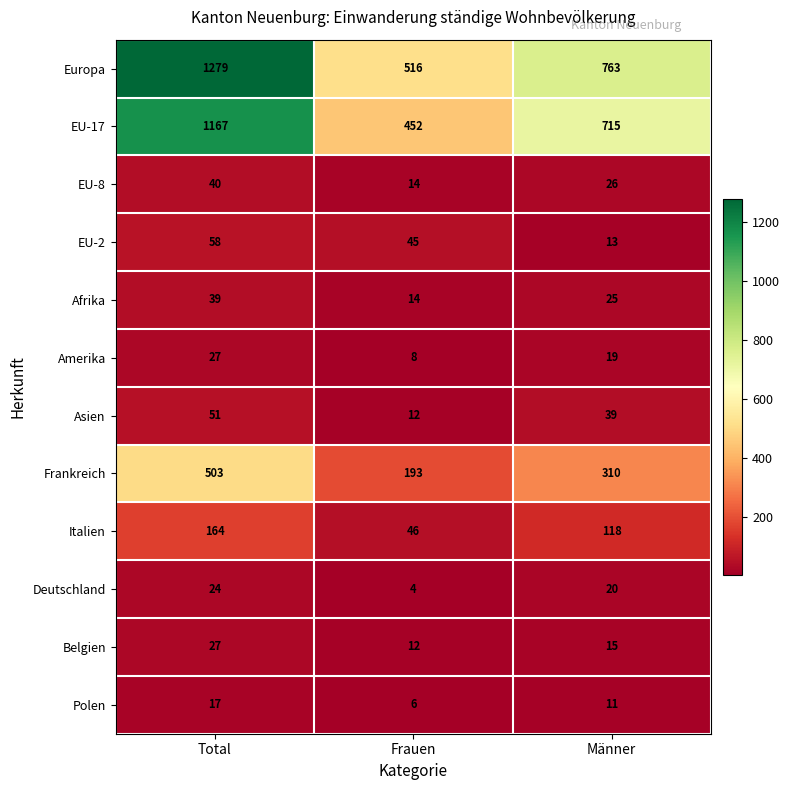

What is the difference between the maximum and minimum values in the Belgien series?

15